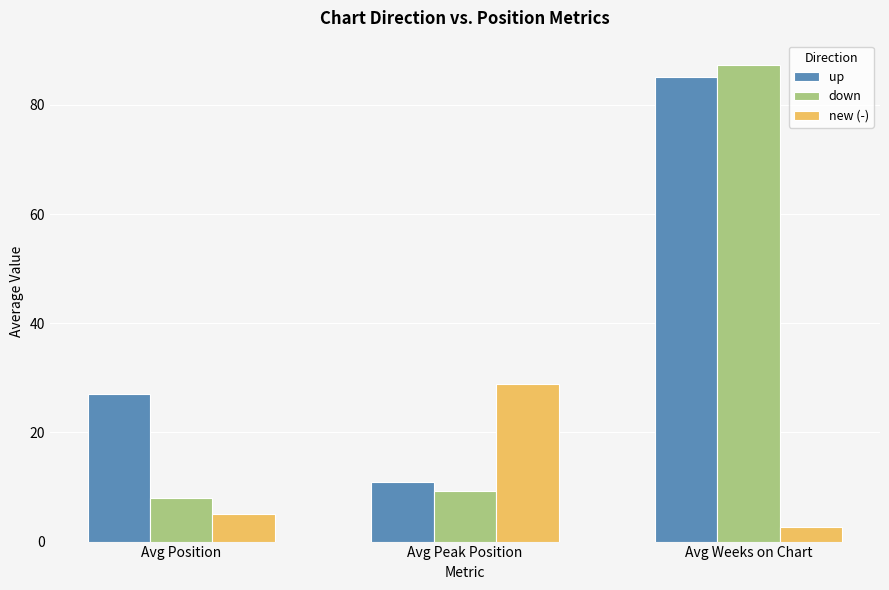

How many values in the down series are below 9?

1